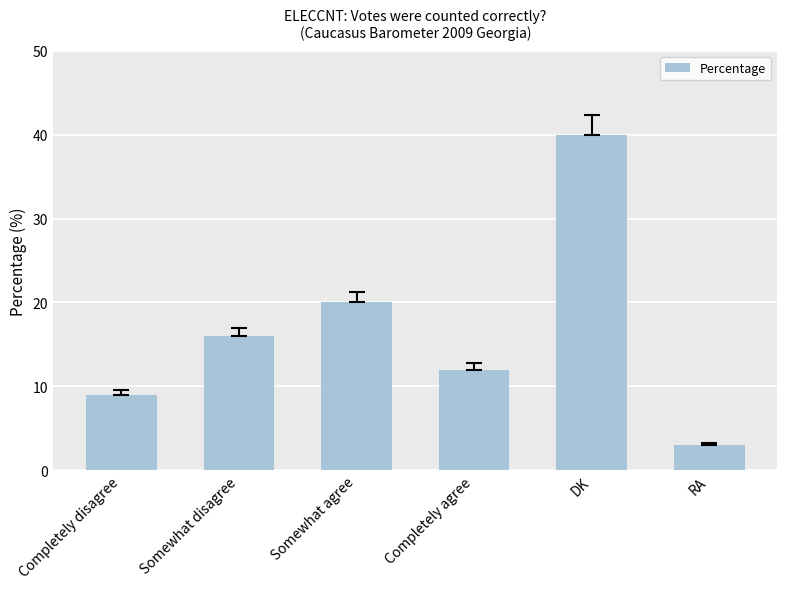

True or false: the data shows 7 at Completely agree.

False